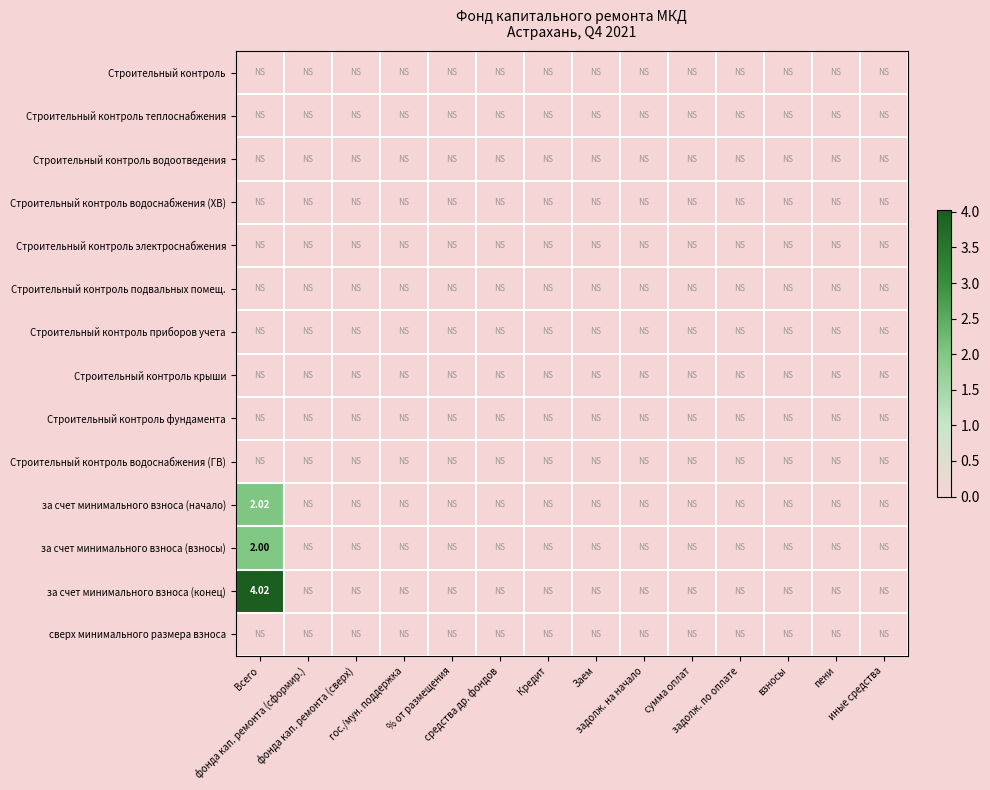

How many positive values does the за счет минимального взноса (начало) series have?

1